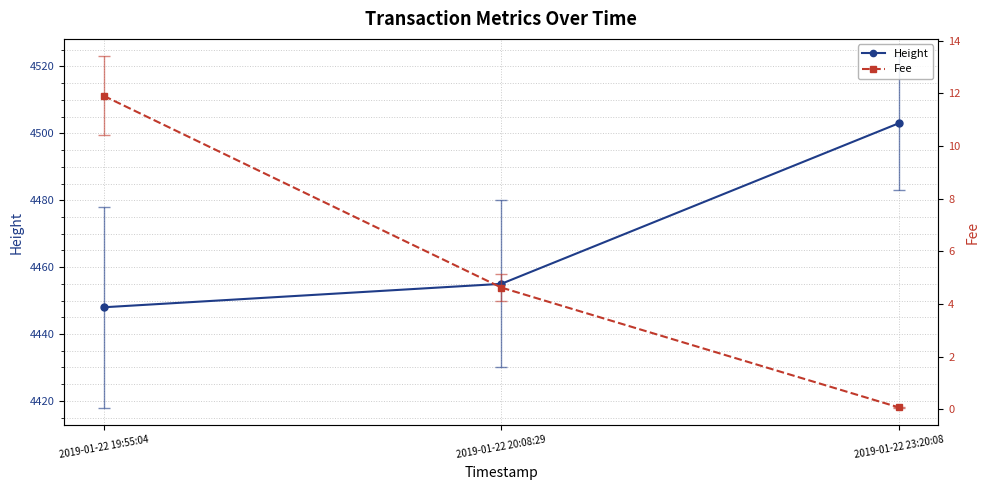

What position from the right is 2019-01-22 19:55:04?

3